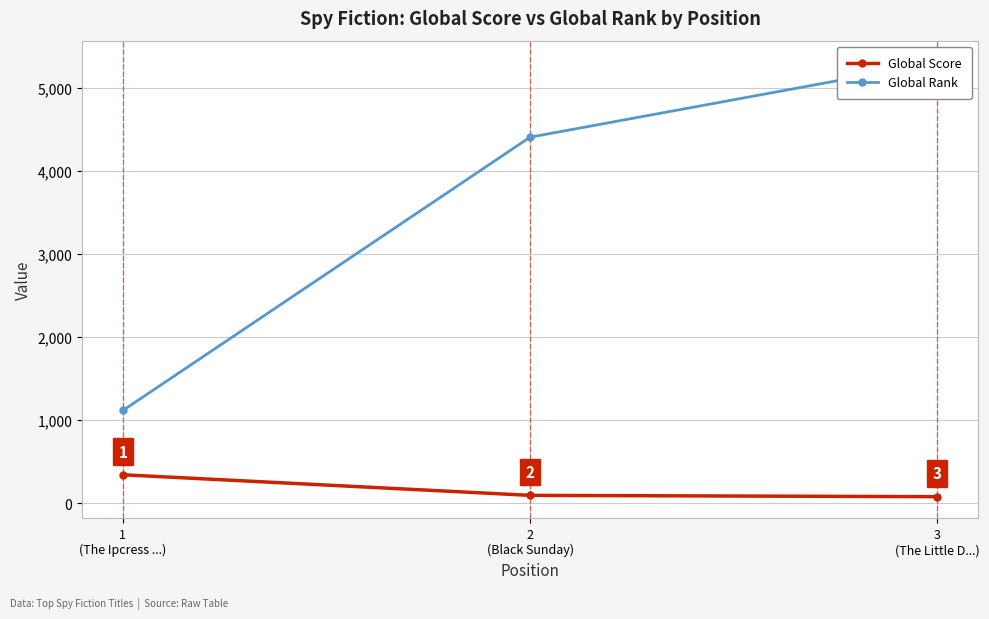

Between 1
(The Ipcress ...) and 3
(The Little D...), which series saw the biggest shift?

Global Rank